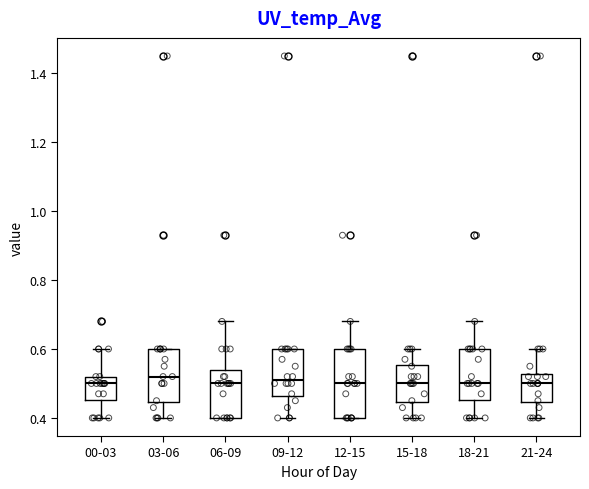

Where does the lower whisker of the box for 03-06 end on the y-axis? The values are not printed on the chart, so give them approximately, as read against the axis.

0.40